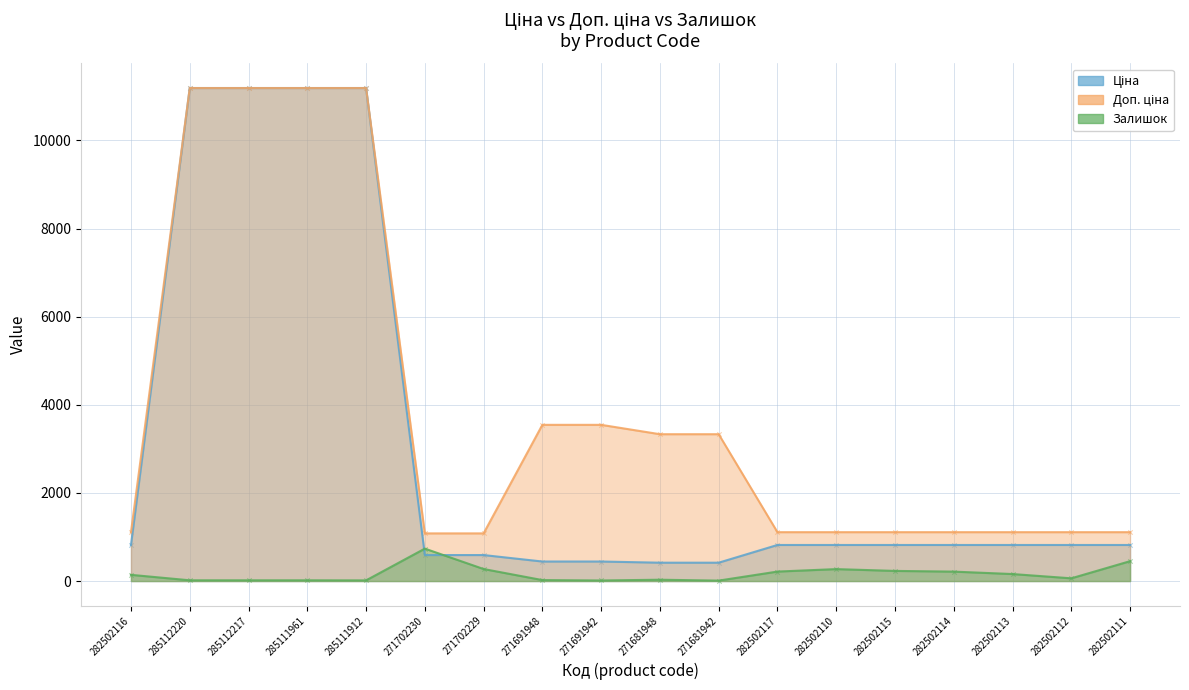

At which category is the sum across all series the highest?

285112220